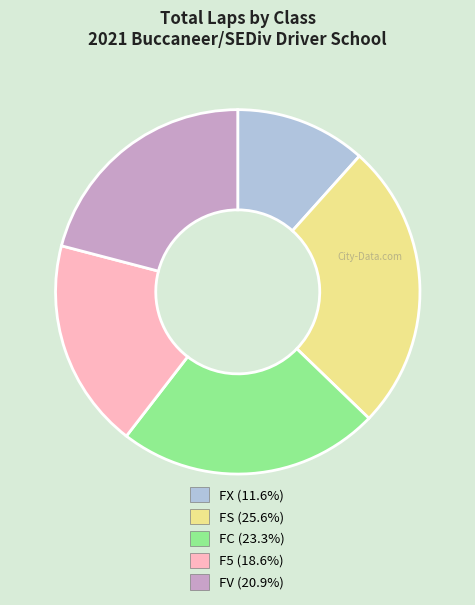

Which category has the smallest portion of the pie?

FX